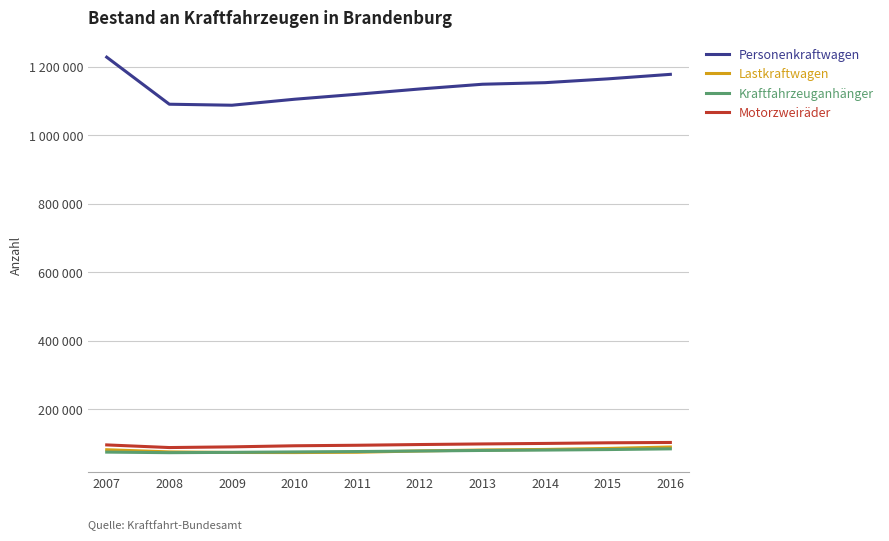

What are all the series names shown in the legend?

Personenkraftwagen, Lastkraftwagen, Kraftfahrzeuganhänger, Motorzweiräder